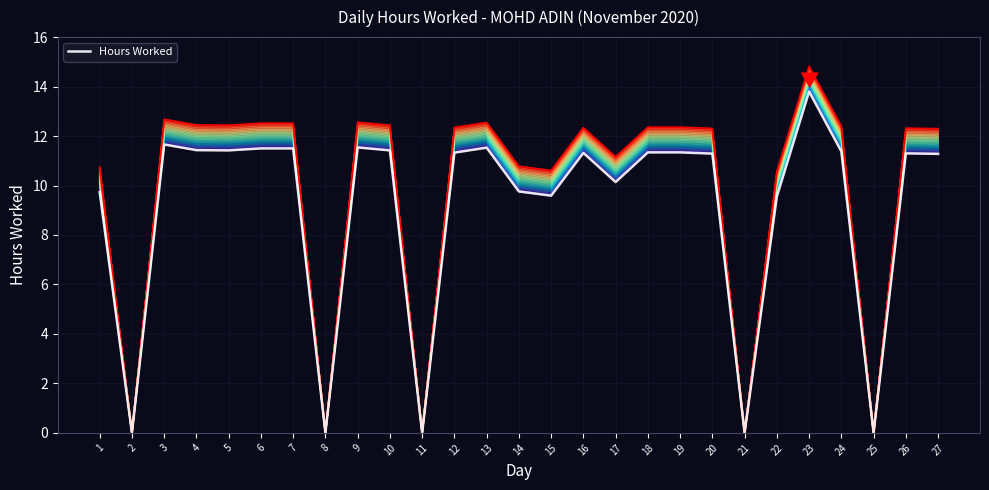

Which category has the highest value in the Day Shift +0 series?

23